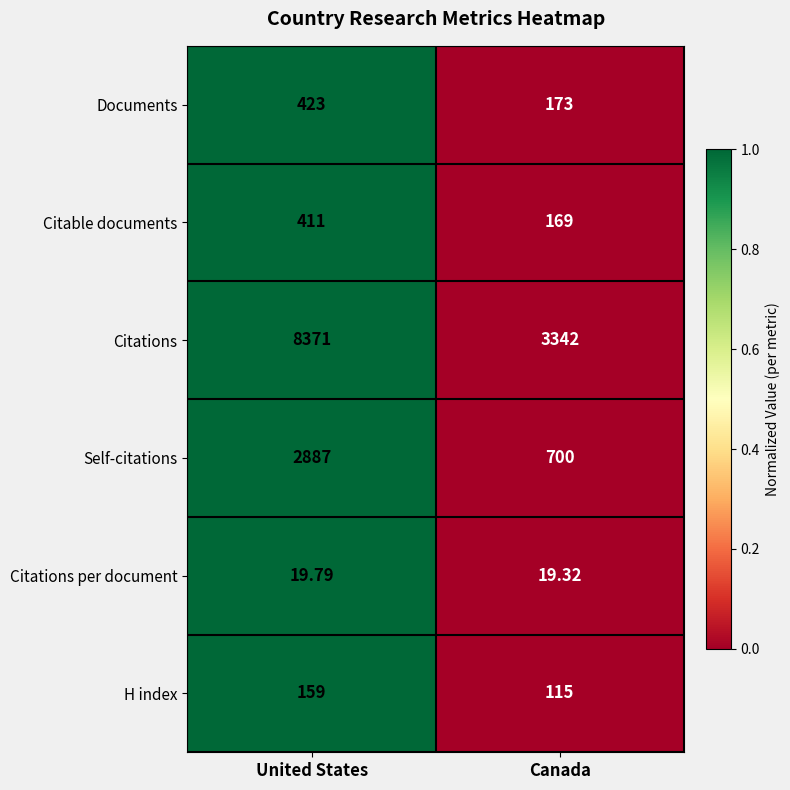

Rank the categories by Citations value from highest to lowest.

United States, Canada